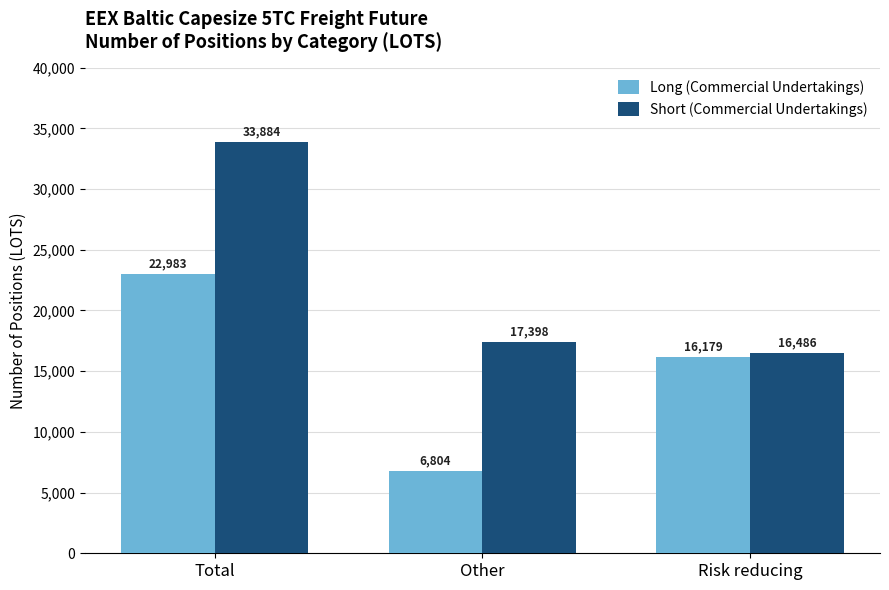

How many values in the Long (Commercial Undertakings) series are below 16179?

1